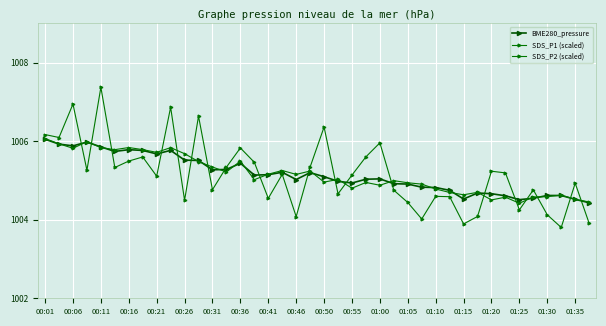

How many lines are shown in the chart?

3